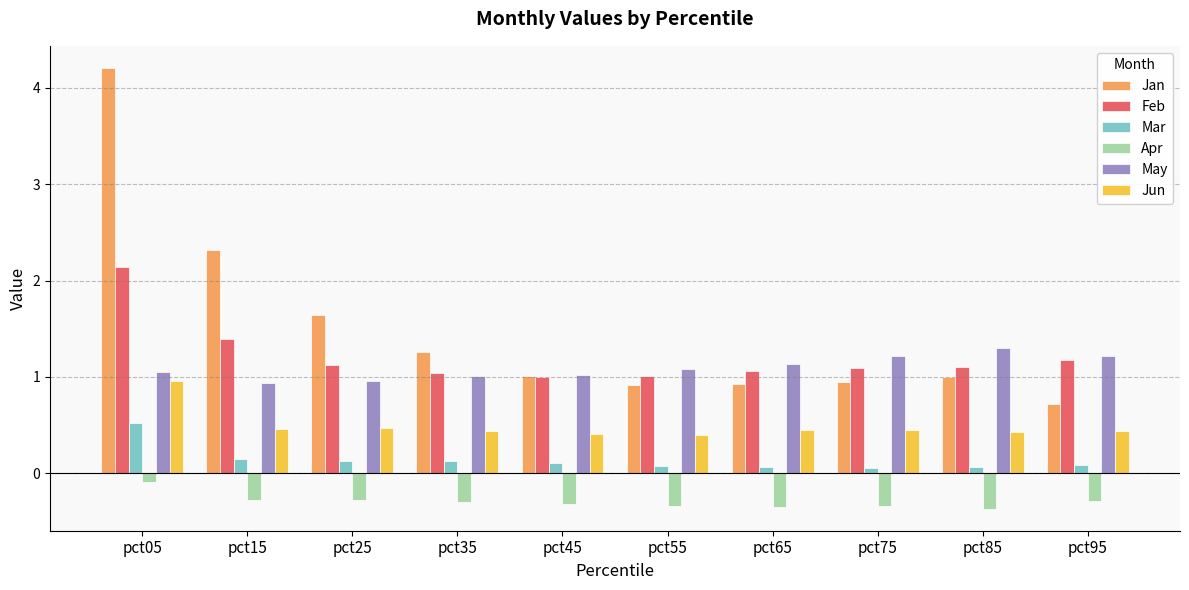

What is the smallest value displayed?

-0.4